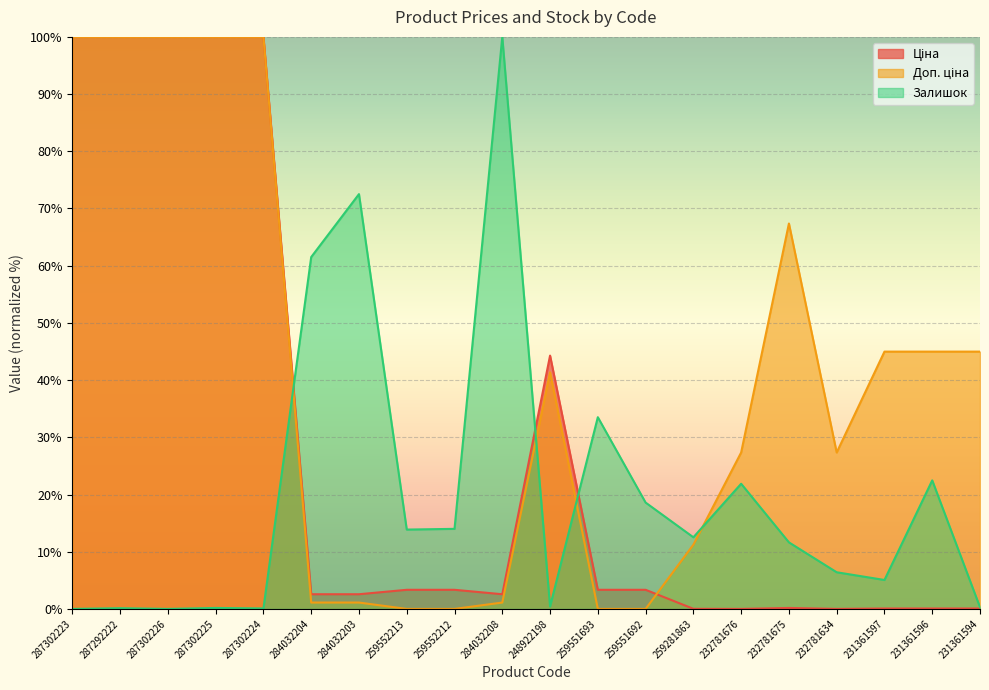

How many lines are shown in the chart?

3